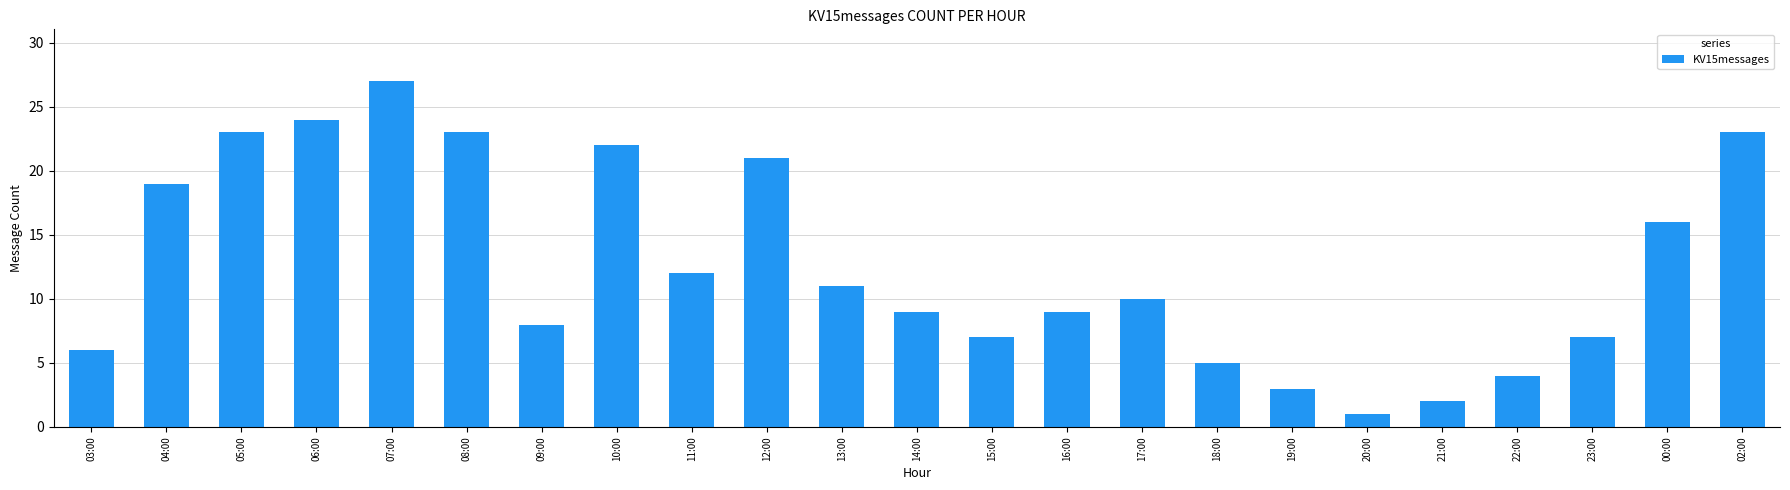

Reading right to left, list all the values displayed in this chart.

23	16	7	4	2	1	3	5	10	9	7	9	11	21	12	22	8	23	27	24	23	19	6